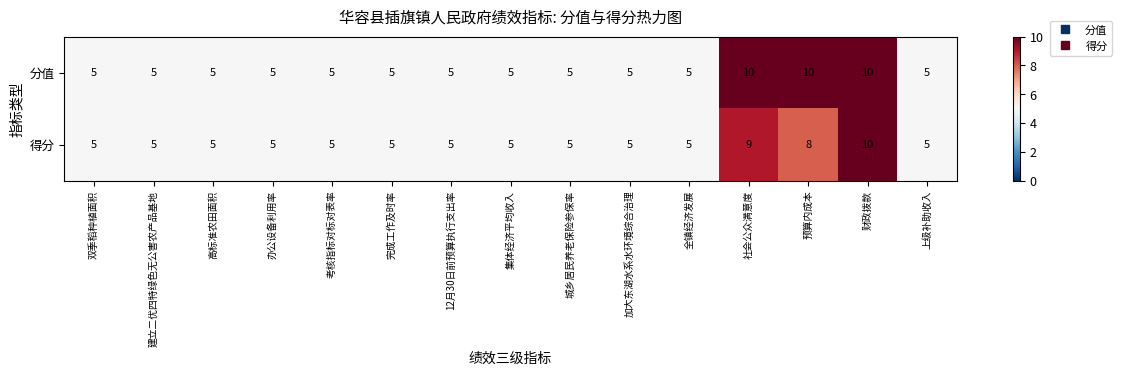

Reading left to right, transcribe all the data shown in this chart.

分值: 5	5	5	5	5	5	5	5	5	5	5	10	10	10	5
得分: 5	5	5	5	5	5	5	5	5	5	5	9	8	10	5